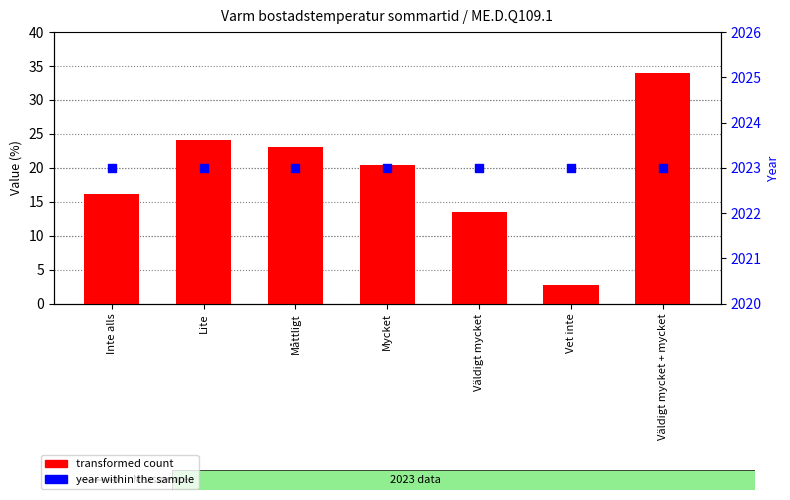

At which category is the sum across all series the highest?

Väldigt mycket + mycket